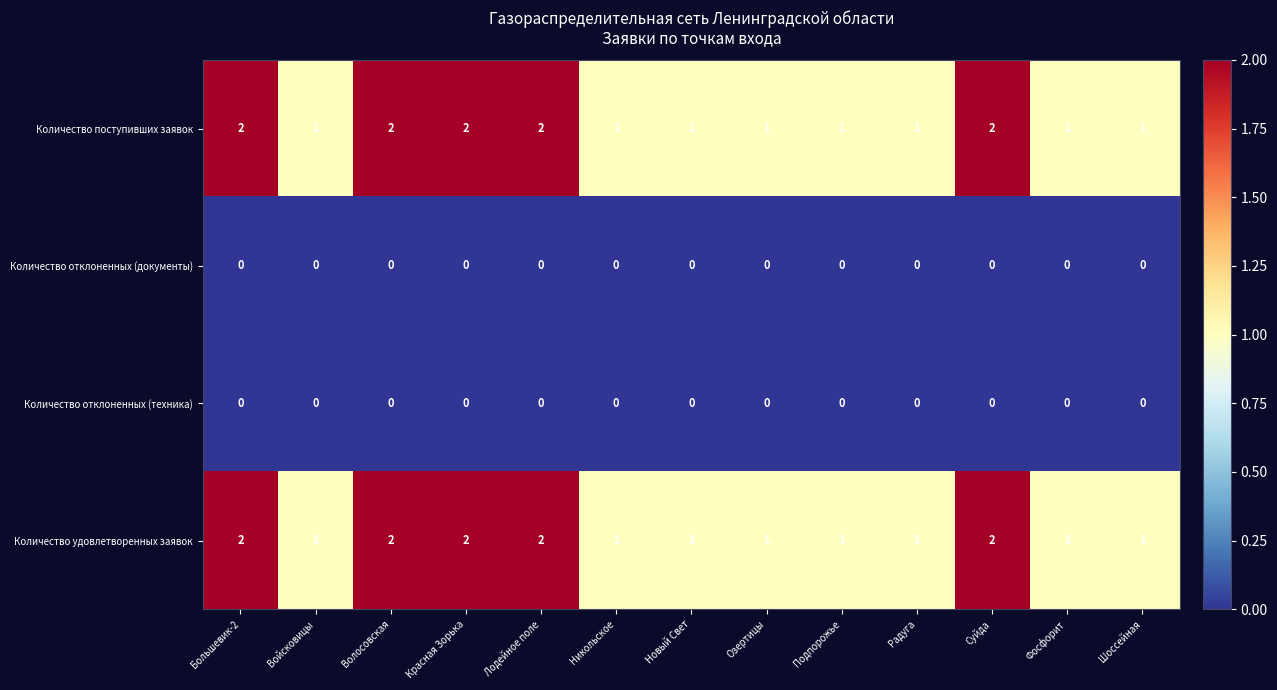

The Количество удовлетворенных заявок series shows 2 at Фосфорит. True or false?

False